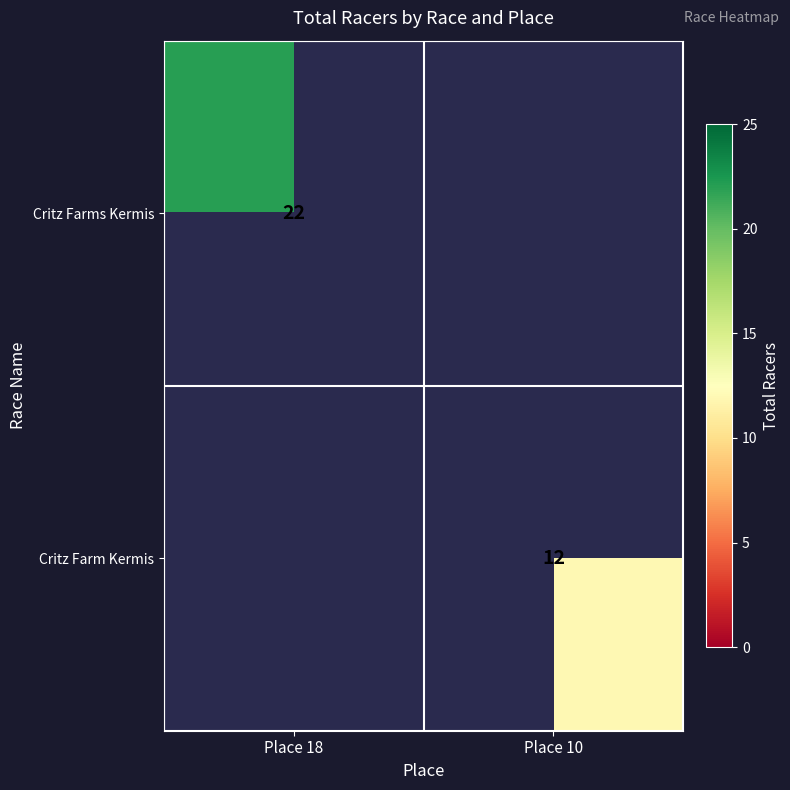

At how many categories does at least one series exceed 12?

1